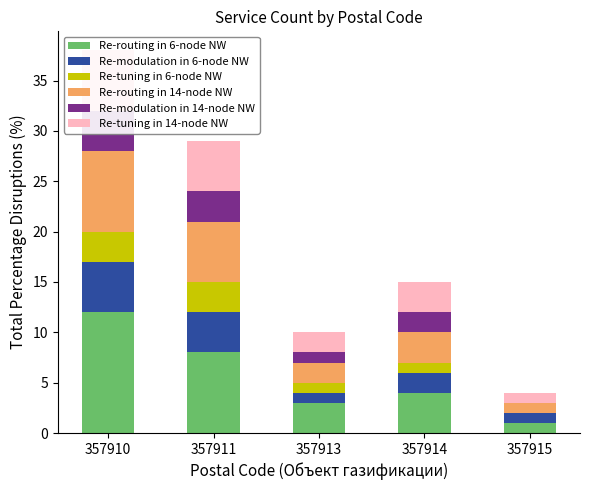

At 357915, list the series in order from largest to smallest.

Re-routing in 6-node NW, Re-modulation in 6-node NW, Re-routing in 14-node NW, Re-tuning in 14-node NW, Re-tuning in 6-node NW, Re-modulation in 14-node NW